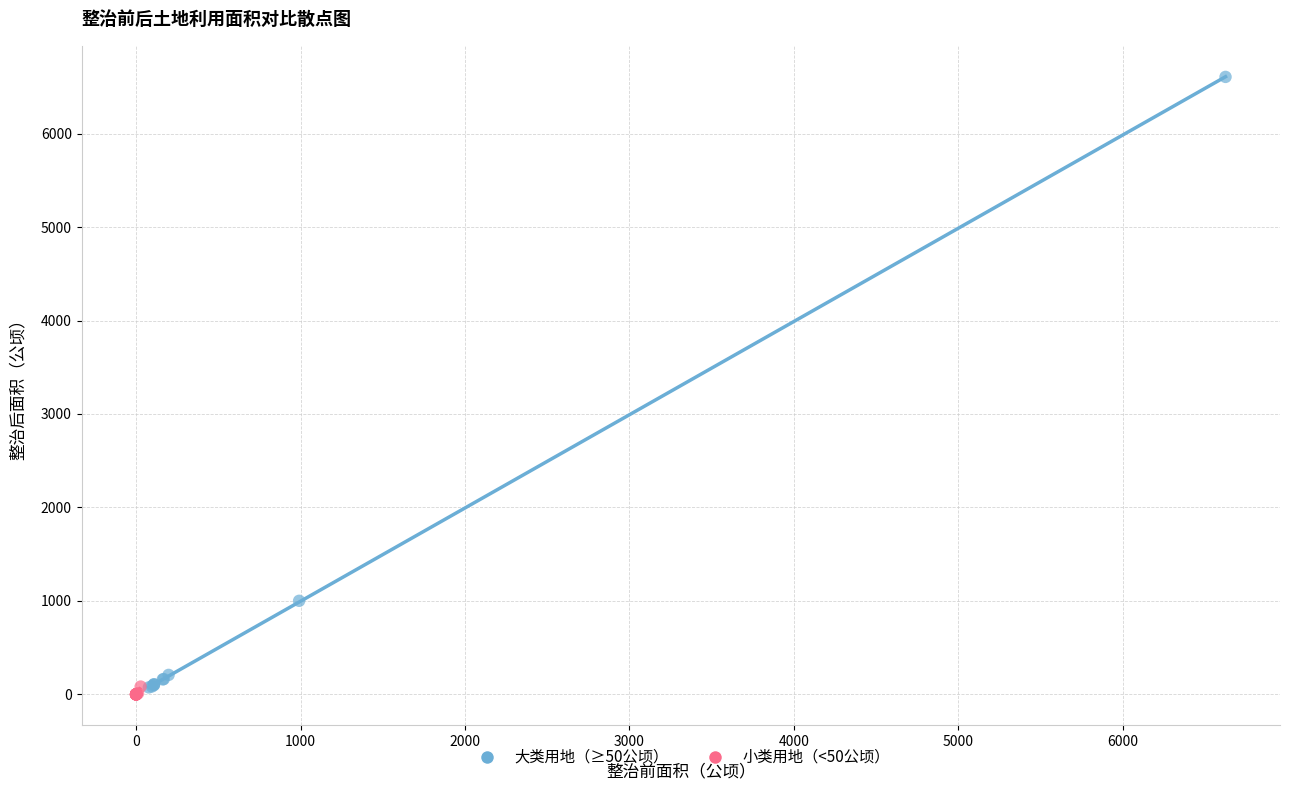

Which series reaches the maximum Y coordinate?

大类用地（≥50公顷）